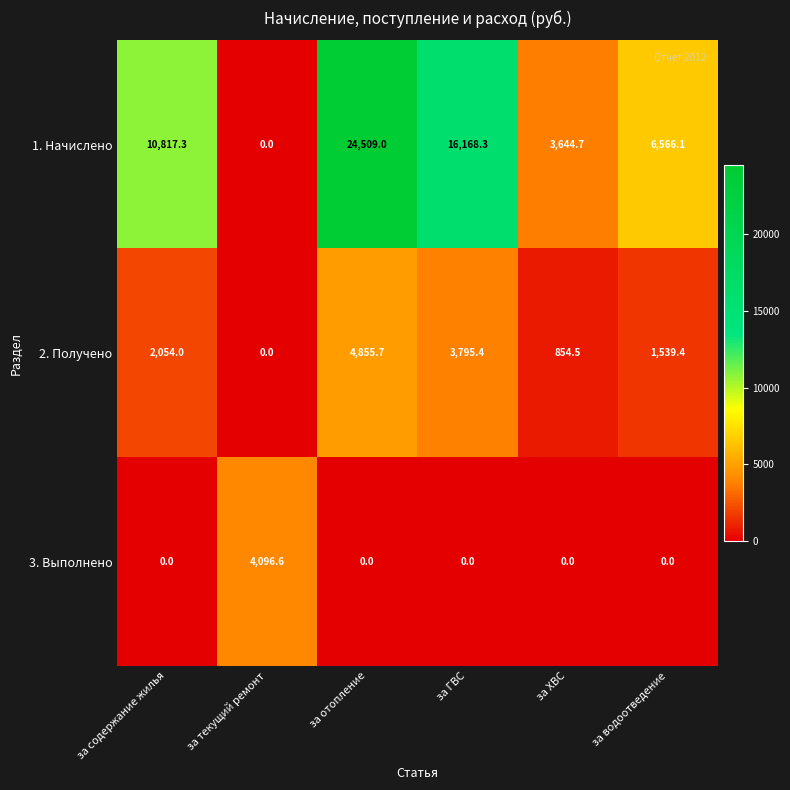

Which series has the largest range (max minus min)?

1. Начислено